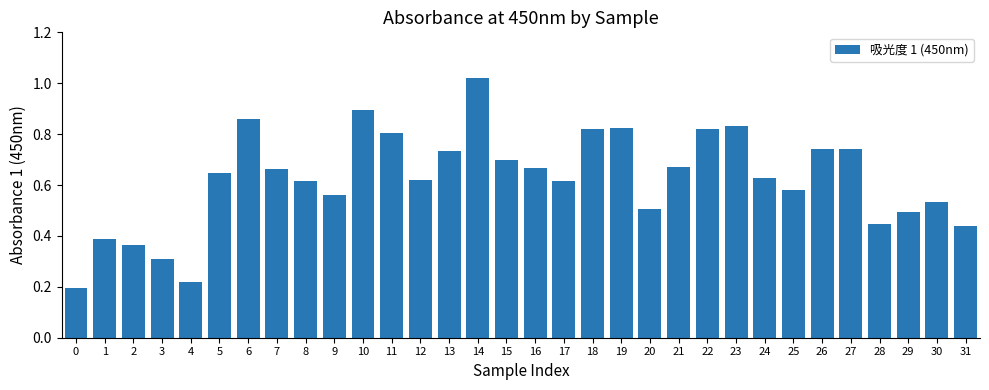

What is the sum of all values?

20.0